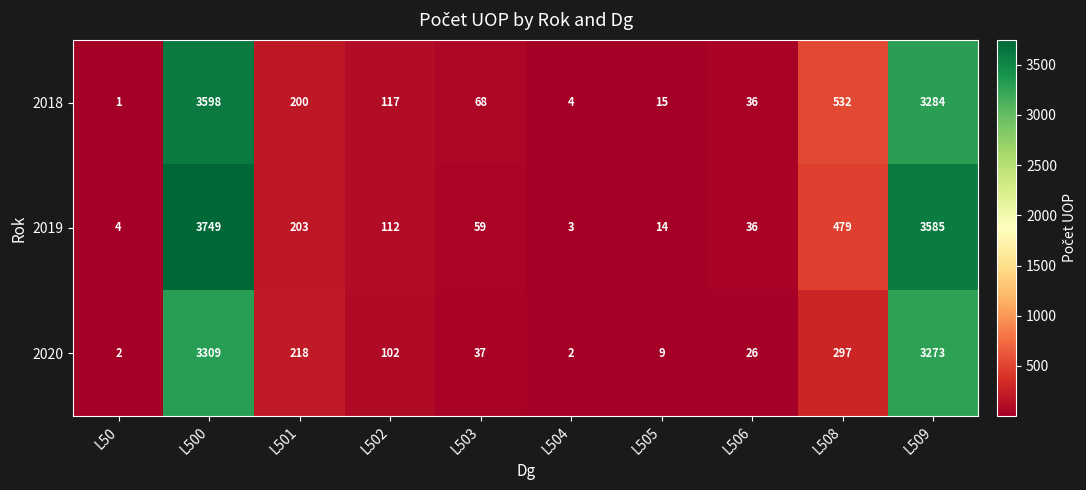

At which label is 2020 closest to 1655?

L508